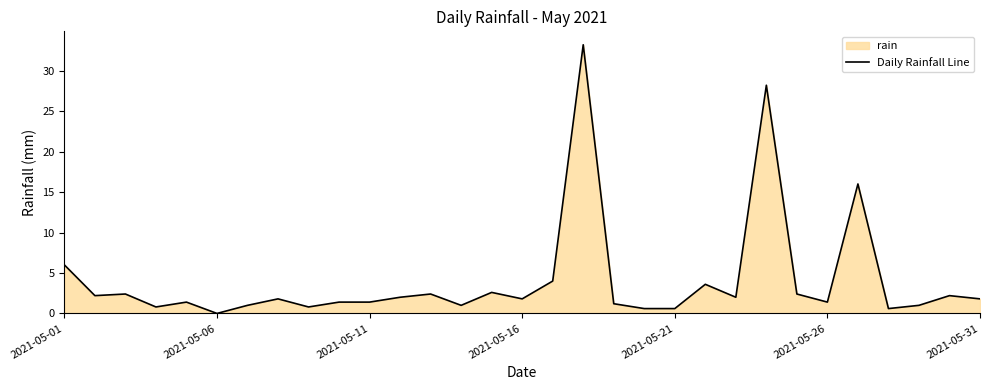

What is the average value?

4.1